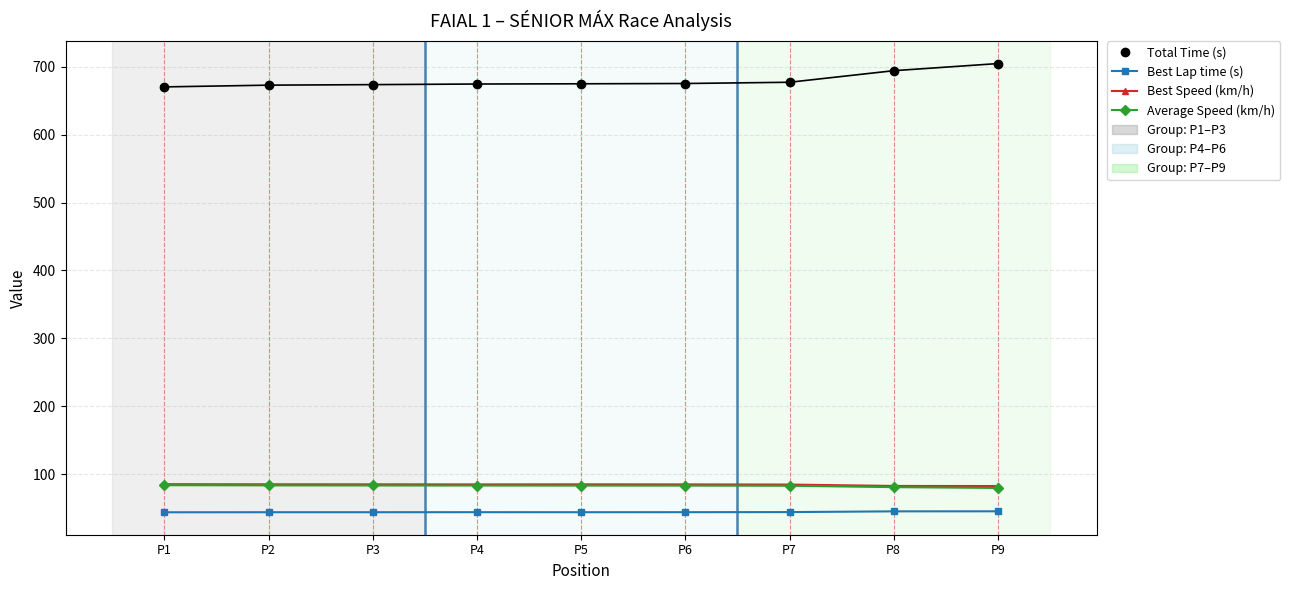

The value of Average Speed (km/h) at P3 is 28.6. True or false?

False